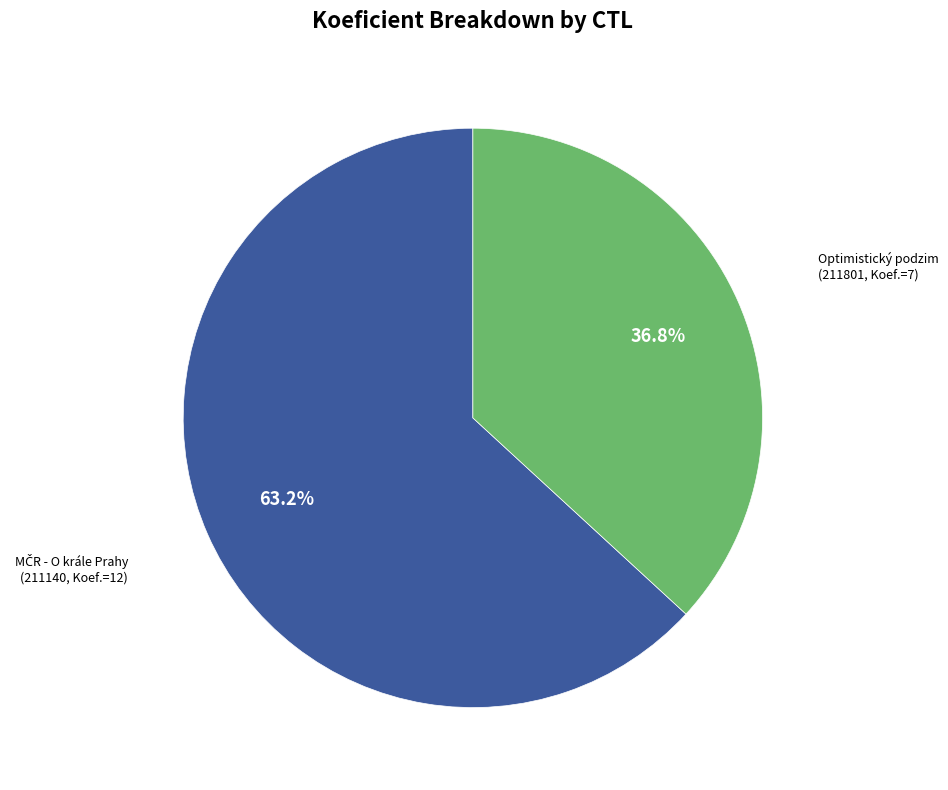

Is there a majority slice in this chart?

Yes